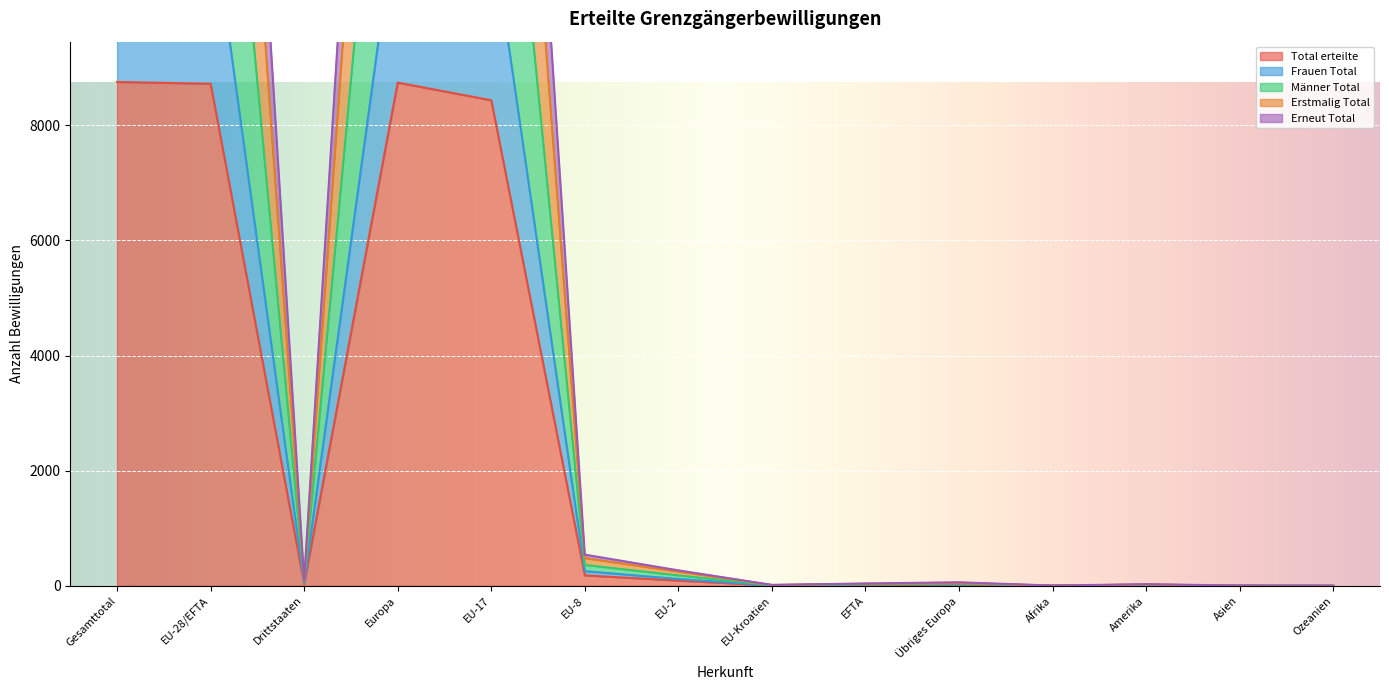

Where is the first local maximum for Frauen Total?

Europa